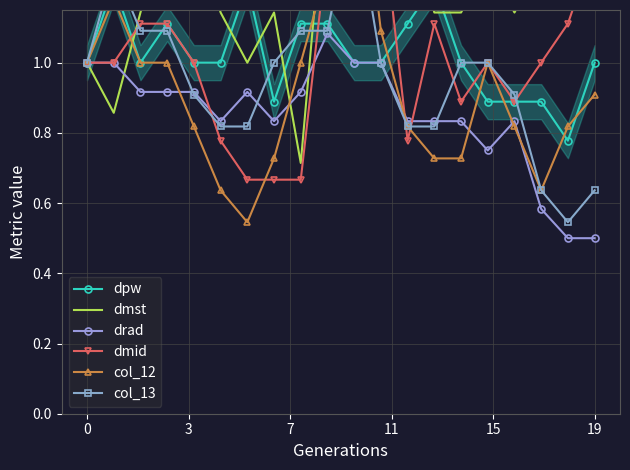

Reading left to right, transcribe all the data shown in this chart.

dpw: 1.0	1.2	1.0	1.1	1.0	1.0	1.2	0.9	1.1	1.1	1.0	1.0	1.1	1.2	1.0	0.9	0.9	0.9	0.8	1.0
dmst: 1.0	0.9	1.1	1.4	1.4	1.1	1.0	1.1	0.7	1.6	2.0	1.4	1.4	1.1	1.1	1.3	1.1	1.3	1.3	1.3
drad: 1.0	1.0	0.9	0.9	0.9	0.8	0.9	0.8	0.9	1.1	1.0	1.0	0.8	0.8	0.8	0.8	0.8	0.6	0.5	0.5
dmid: 1.0	1.0	1.1	1.1	1.0	0.8	0.7	0.7	0.7	1.3	2.6	1.4	0.8	1.1	0.9	1.0	0.9	1.0	1.1	1.3
col_12: 1.0	1.2	1.0	1.0	0.8	0.6	0.5	0.7	1.0	1.3	1.7	1.1	0.8	0.7	0.7	1.0	0.8	0.6	0.8	0.9
col_13: 1.0	1.3	1.1	1.1	0.9	0.8	0.8	1.0	1.1	1.1	1.5	1.0	0.8	0.8	1.0	1.0	0.9	0.6	0.5	0.6